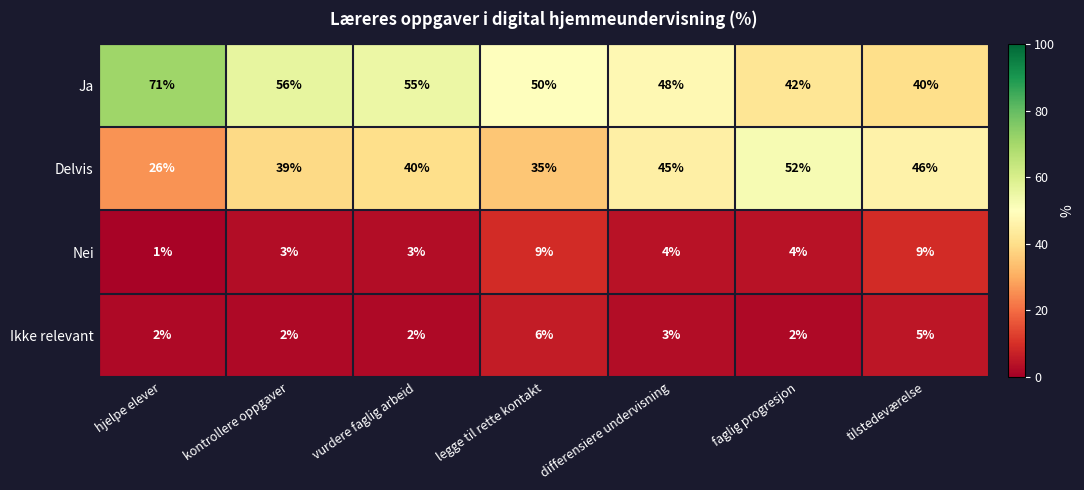

What is the sum of the Nei values at vurdere faglig arbeid and legge til rette kontakt?

12